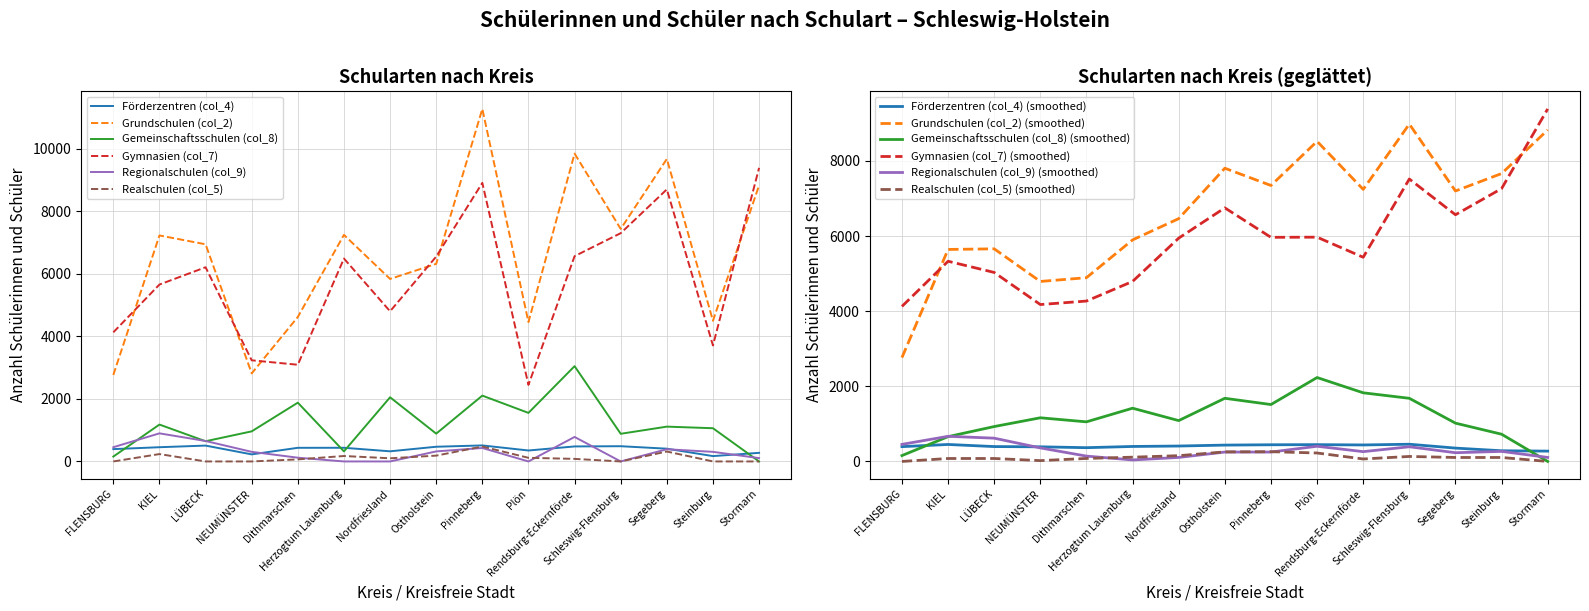

True or false: Grundschulen (col_2) has a value of 2564 at Schleswig-Flensburg.

False